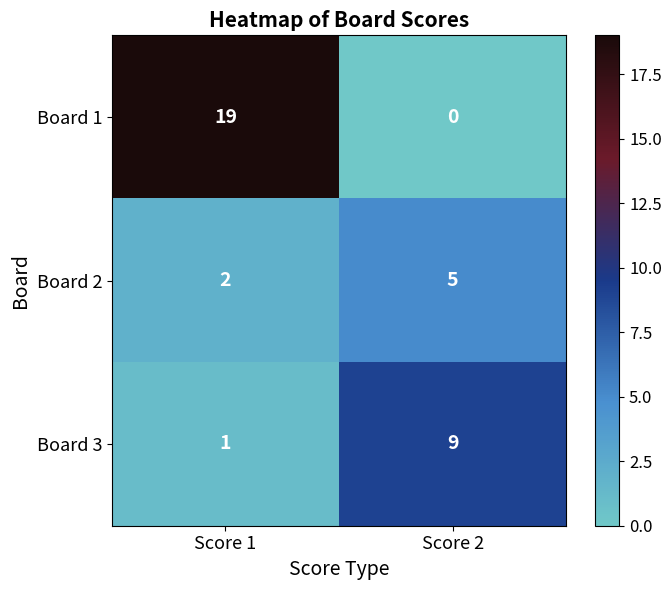

What is the approximate value of Board 2 at Score 2?

5